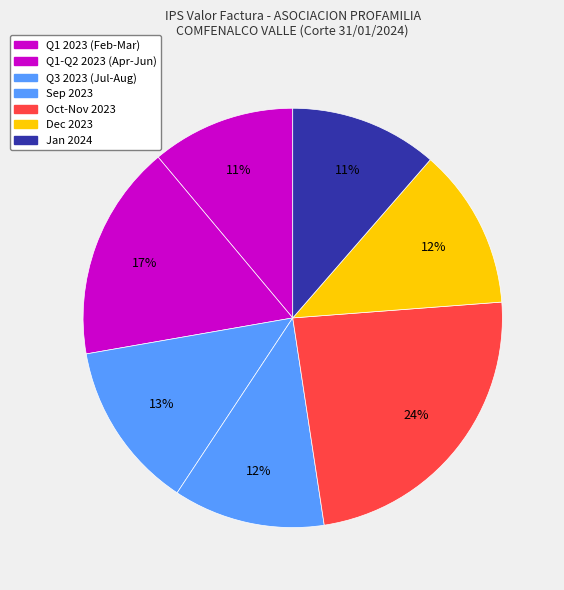

How many slices are in this pie chart?

7